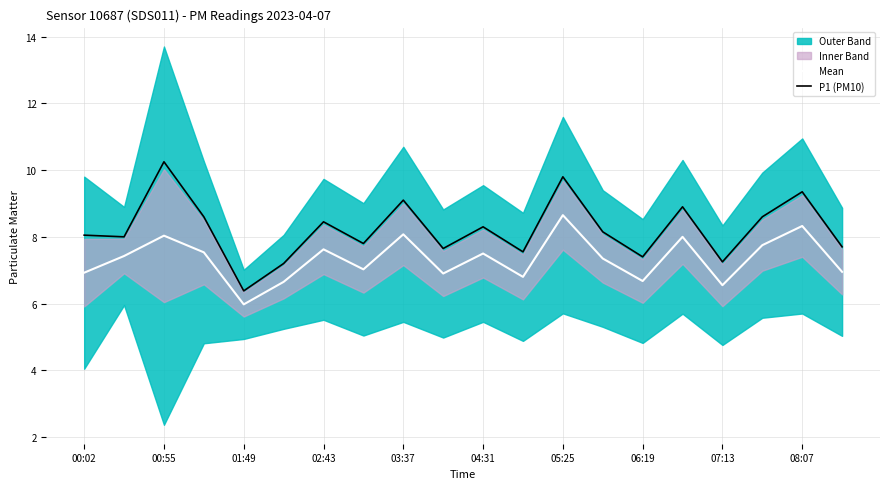

What is the difference between the maximum and minimum values in the P1 (PM10) series?

3.9